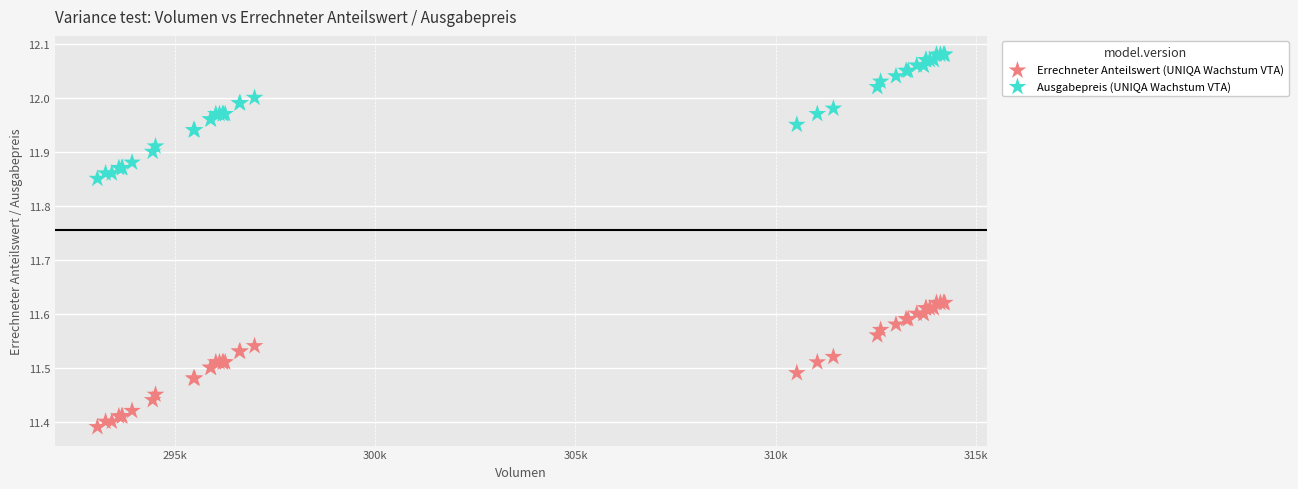

What is the X range (max minus min) for the scatter plot?

21140.4